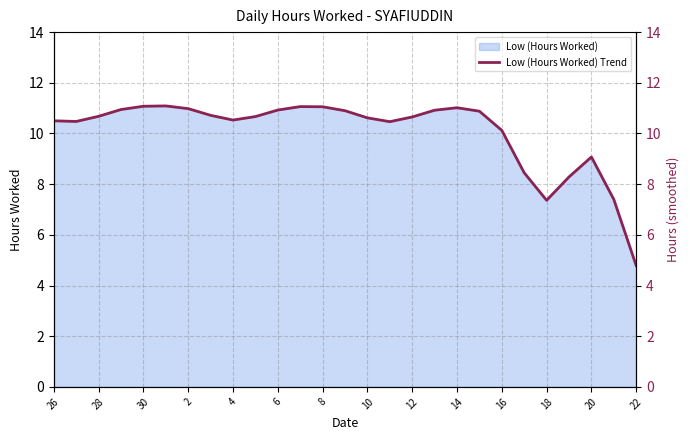

At which label does Low (Hours Worked) reach its minimum?

22